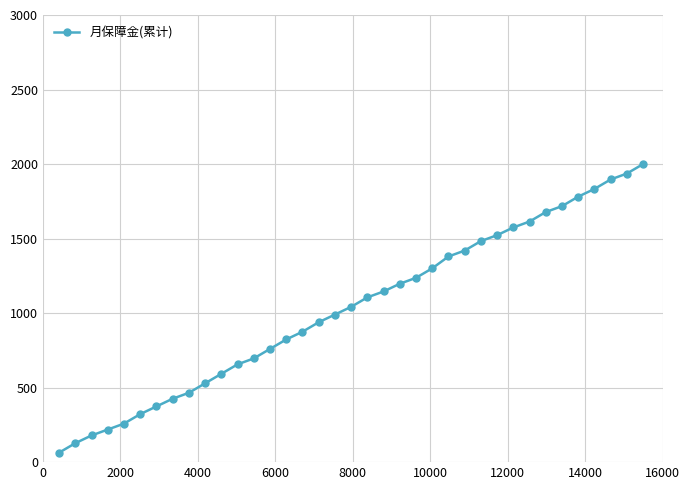

Reading left to right, what are all the values shown in this chart?

63.6	127.2	178.9	218.7	258.4	322.1	373.8	425.4	465.2	528.8	592.4	656.1	695.8	759.4	823.1	874.8	938.4	990.1	1041.7	1105.4	1145.1	1196.8	1236.6	1300.2	1379.7	1419.5	1483.1	1522.9	1574.6	1614.3	1677.9	1717.7	1781.3	1833.0	1896.6	1936.4	2000.0